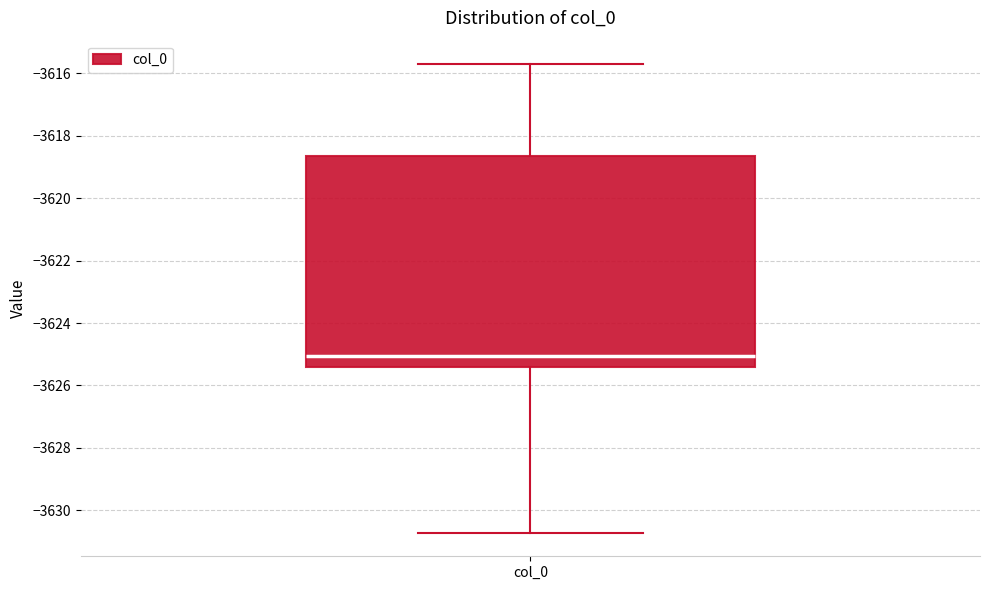

Where does the lower whisker of the box for col_0 end on the y-axis? The values are not printed on the chart, so give them approximately, as read against the axis.

-3630.8